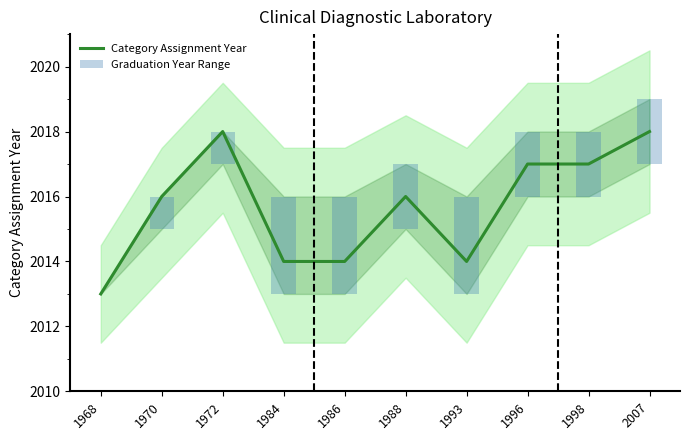

Which series has the widest spread of values?

Category Assignment Year